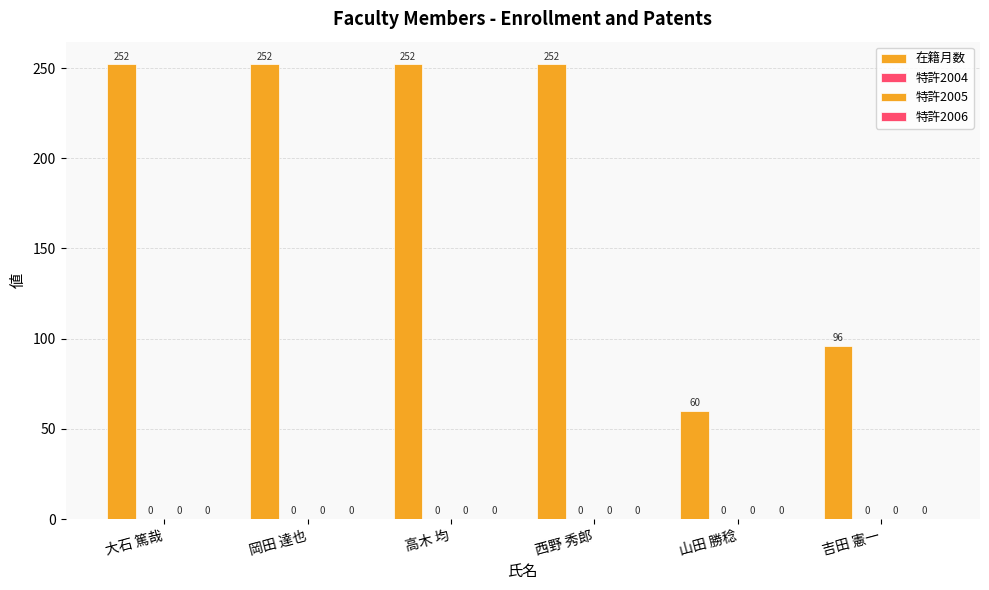

Which category has the highest value across all series?

大石 篤哉